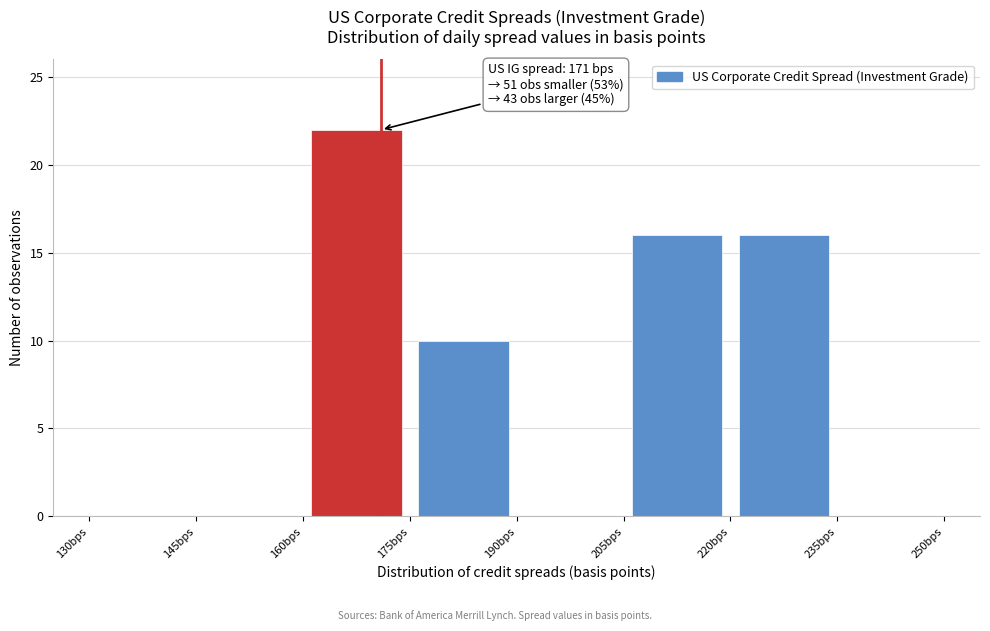

Over which range of the x-axis is the bar tallest?

160 to 175